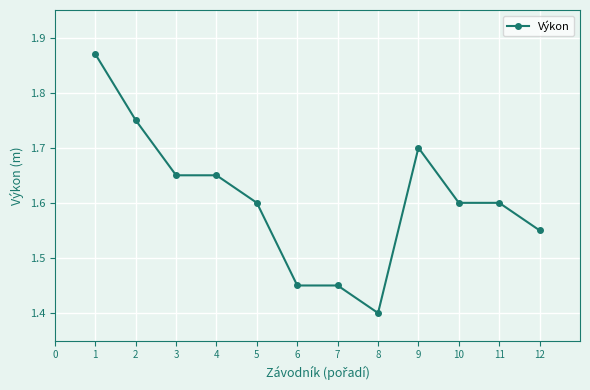

What is the value of the 9th point from the left?

1.7